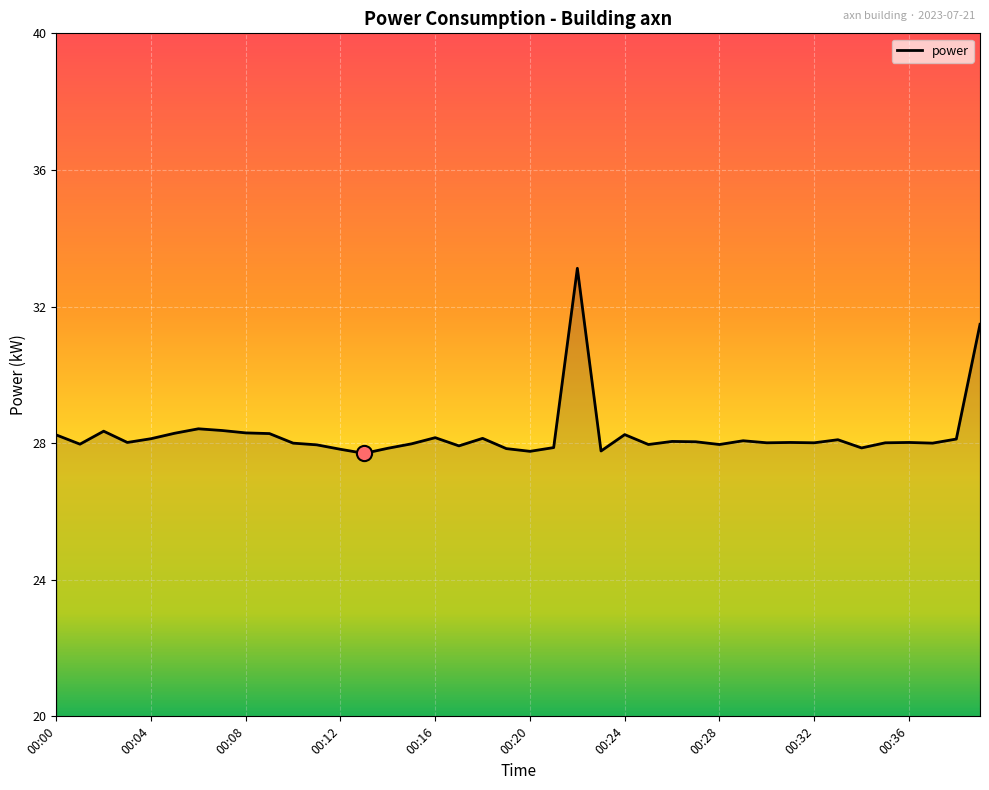

What is the minimum value shown in the chart?

27.7